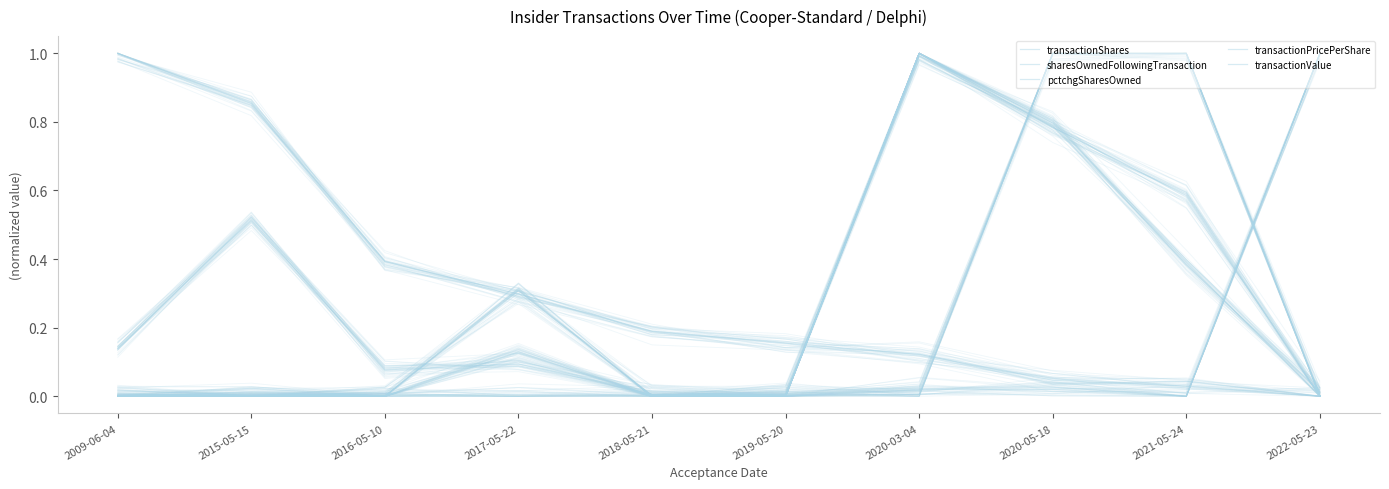

Which series changed the most between 2015-05-15 and 2021-05-24?

pctchgSharesOwned